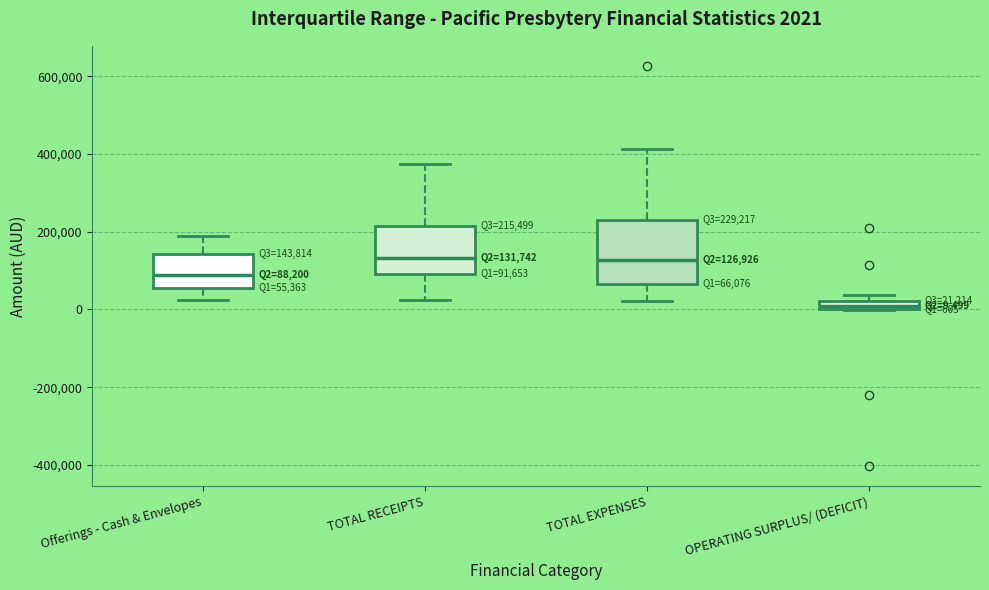

Which box is the tallest, from its lower edge to its upper edge?

TOTAL EXPENSES